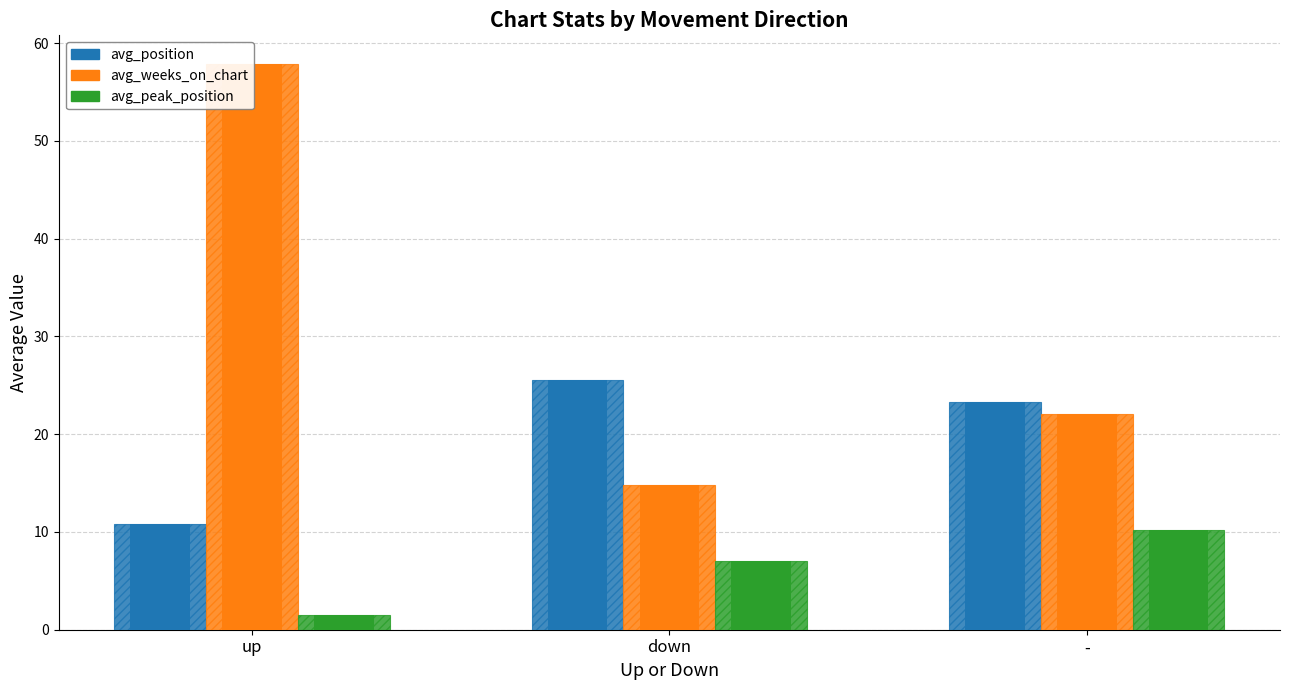

What is the label of the 2nd bar from the right?

down